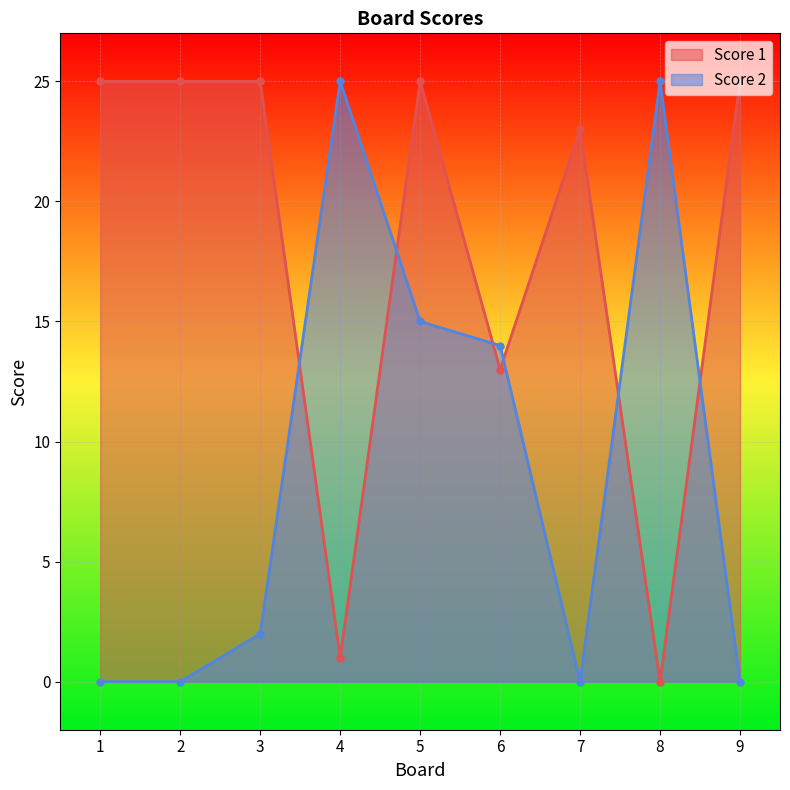

Reading left to right, extract all data points from this chart.

Score 1: 25	25	25	1	25	13	23	0	25
Score 2: 0	0	2	25	15	14	0	25	0